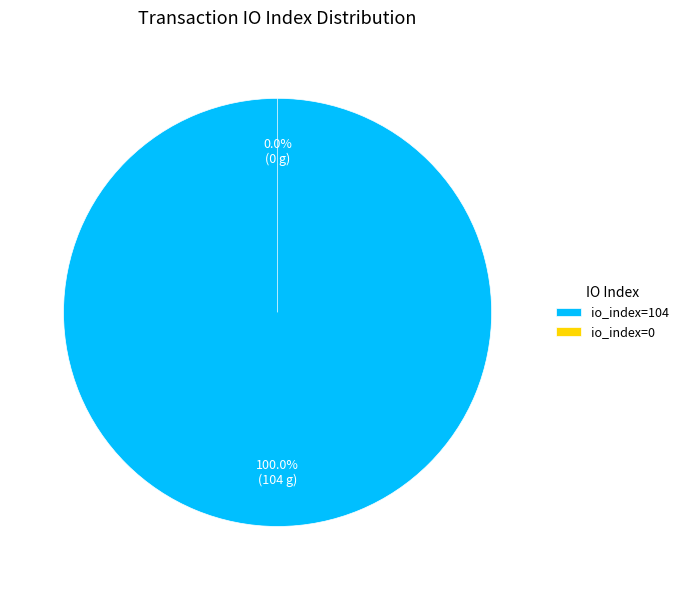

How many segments does this pie chart have?

2